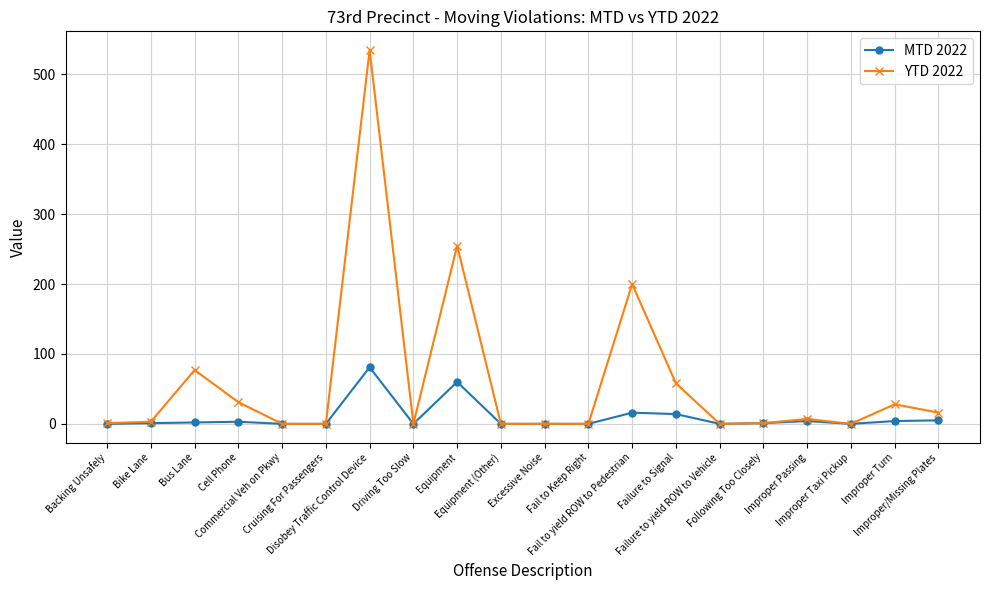

What position from the right is Improper Taxi Pickup?

3